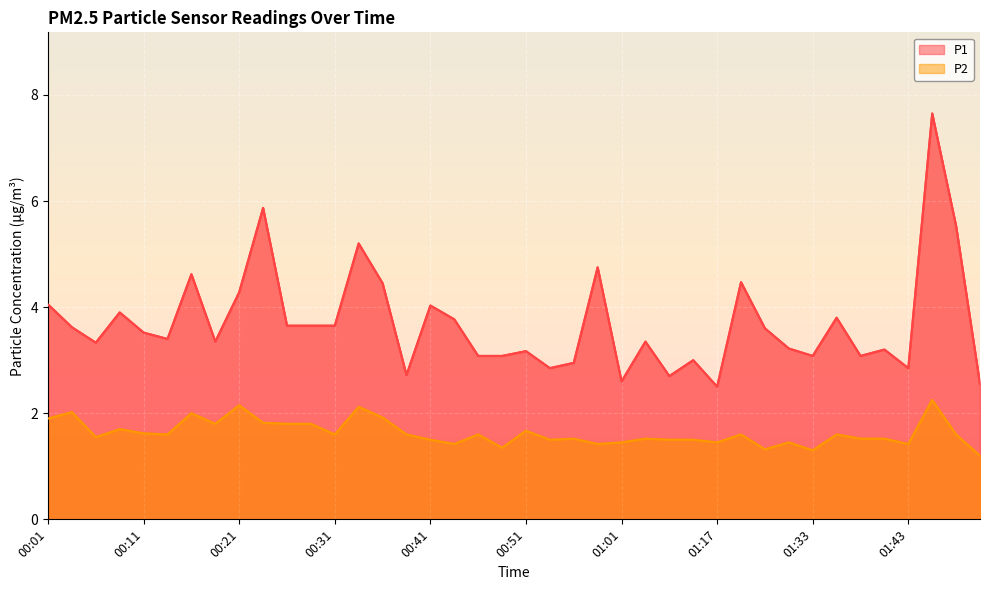

How many categories are shown in the chart?

40